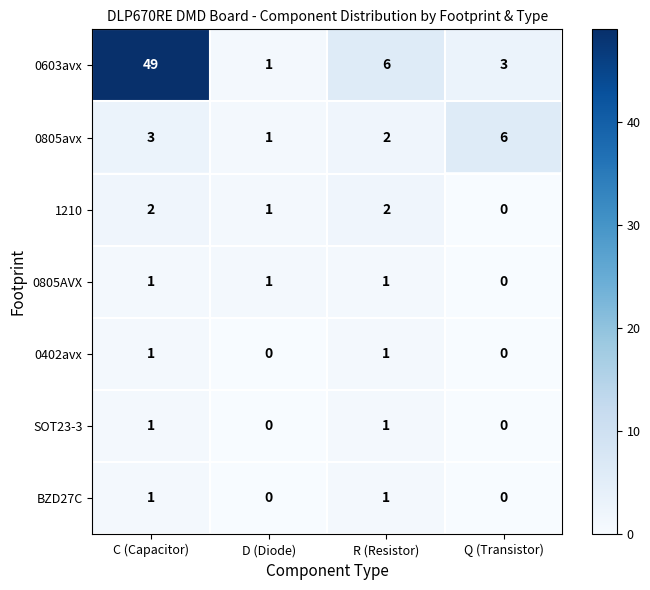

What is the sum of all 0603avx values?

59